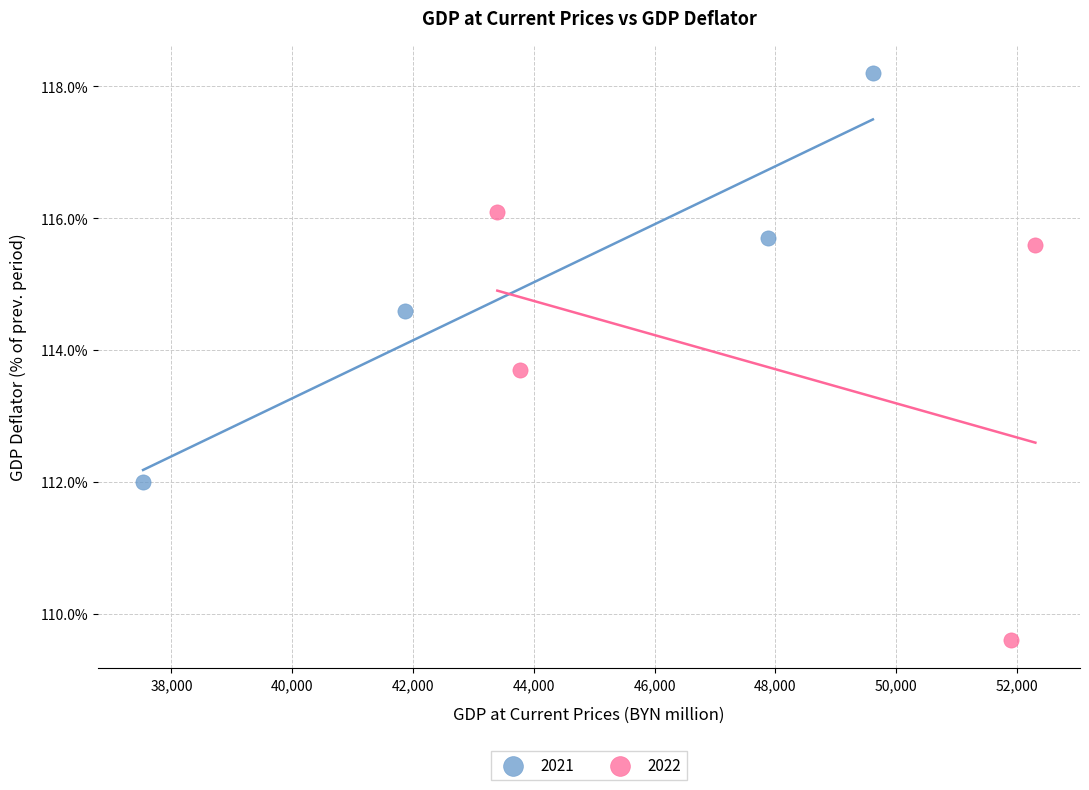

Which series reaches the minimum Y coordinate?

2022